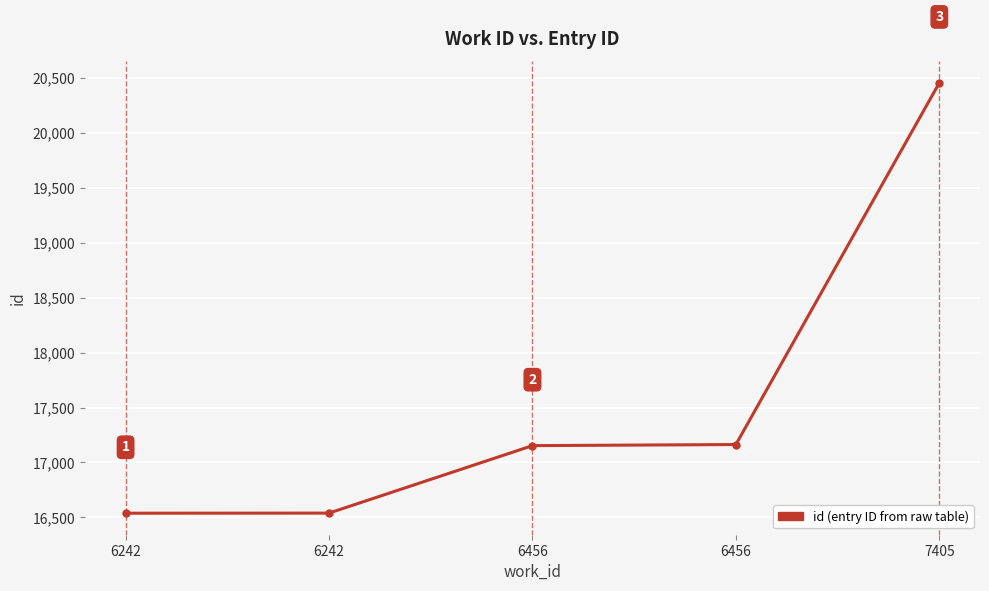

Does the chart display data point markers on the line(s)?

Yes